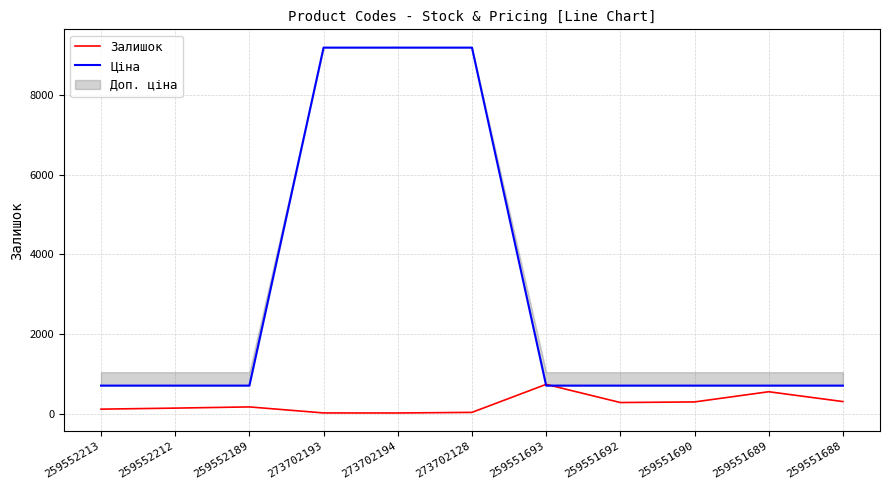

Reading right to left, transcribe all the data shown in this chart.

Залишок: 305.0	552.0	296.0	281.0	737.0	34.0	19.0	20.0	171.0	141.0	115.0
Ціна: 705.5	705.5	705.5	705.5	705.5	9185.9	9185.9	9185.9	705.5	705.5	705.5